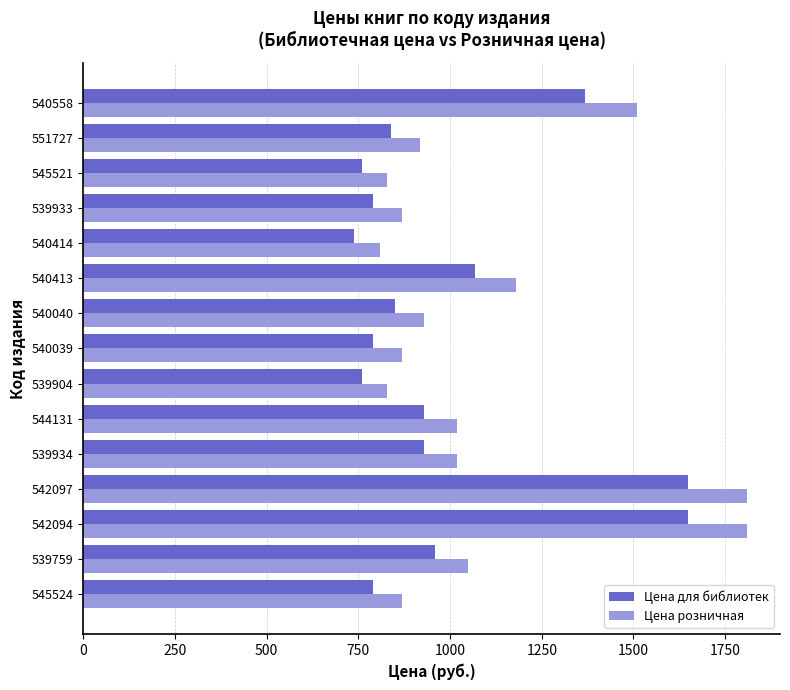

Rank the series by their average value, from lowest to highest.

Цена для библиотек, Цена розничная